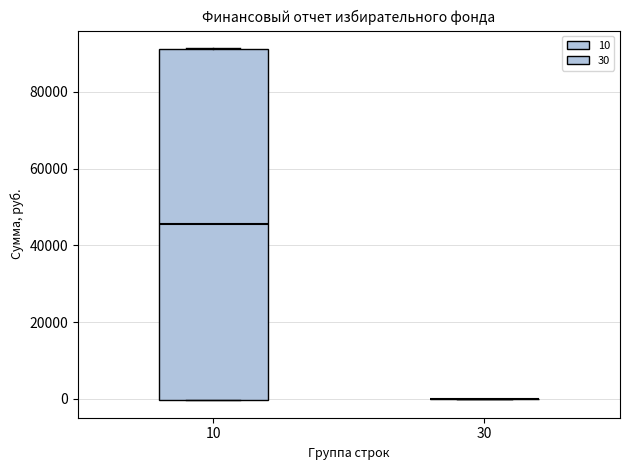

Reading left to right, transcribe this box plot: for each box, give where its median line is, the range the box spans, and where its two whiskers end, as read against the y-axis. The values are not printed on the chart, so give them approximately, as read against the axis.

10: median 46000, box 0 to 92000, whiskers 0 to 92000
30: box collapsed to a line at 0, whiskers 0 to 0